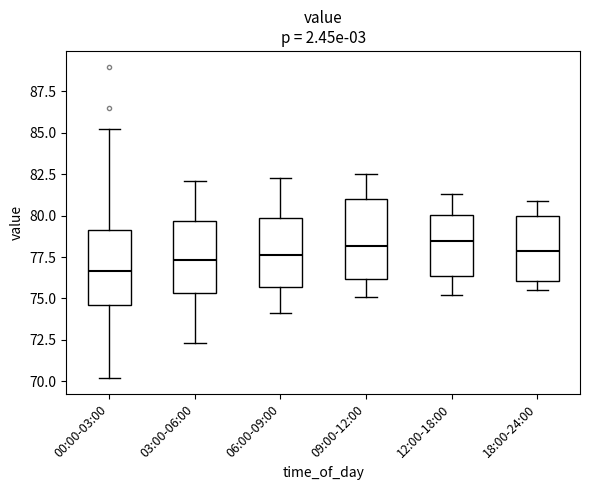

Where does the upper whisker of the box for 03:00-06:00 end on the y-axis? The values are not printed on the chart, so give them approximately, as read against the axis.

82.0